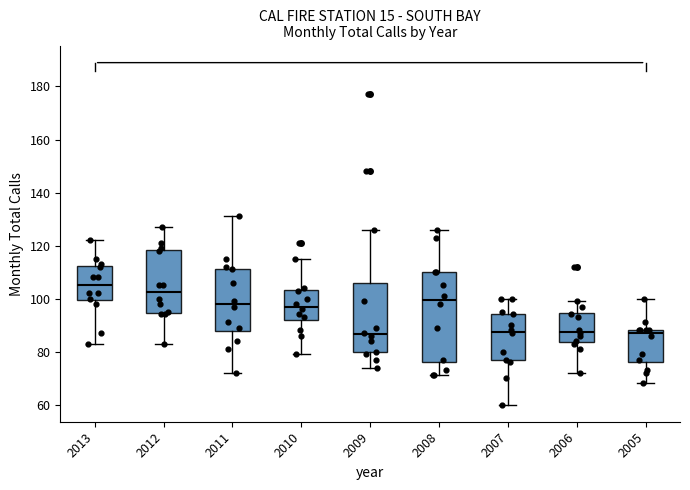

Comparing the boxes themselves (not the whiskers), which one is the tallest?

2008